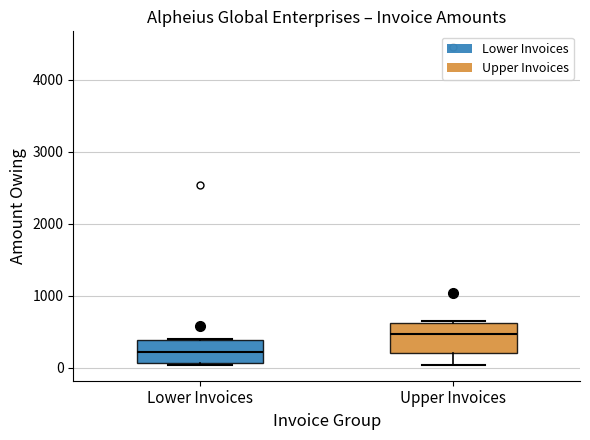

Reading left to right, read every box against the y-axis: the position of its median line, the range the box covers, and the ends of its whiskers. The values are not printed on the chart, so give them approximately, as read against the axis.

Lower Invoices: median 200, box 100 to 400, whiskers 0 to 400
Upper Invoices: median 500, box 200 to 600, whiskers 0 to 700